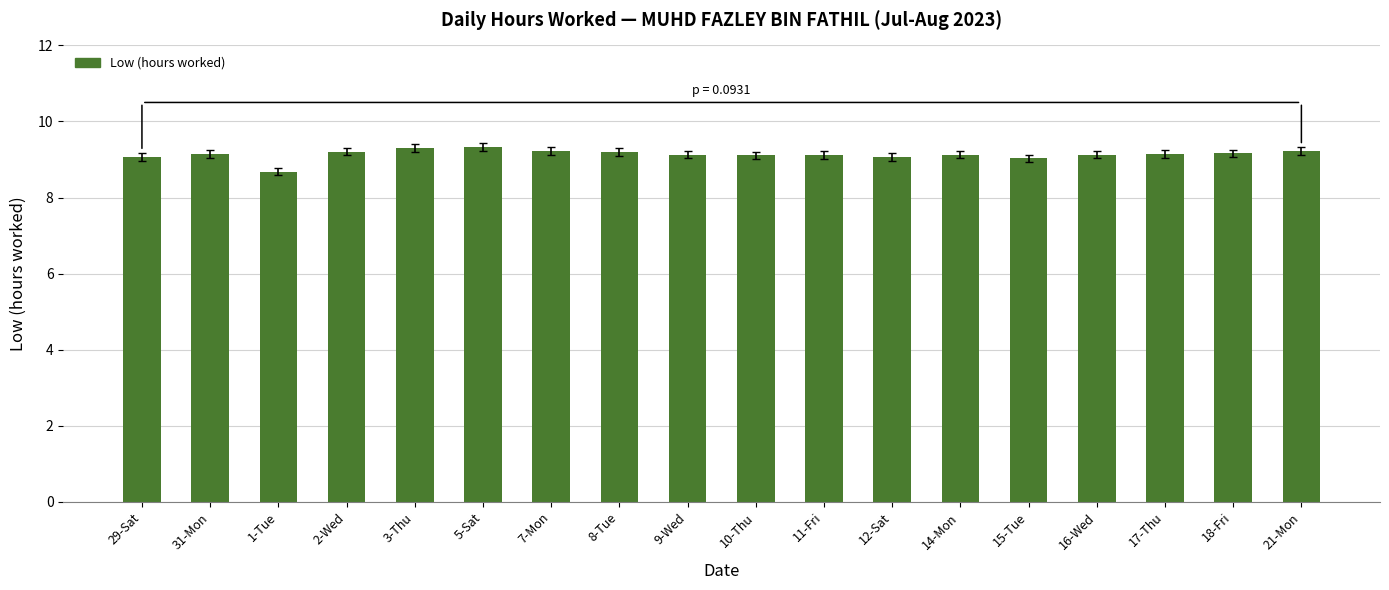

How many series are shown in this chart?

1